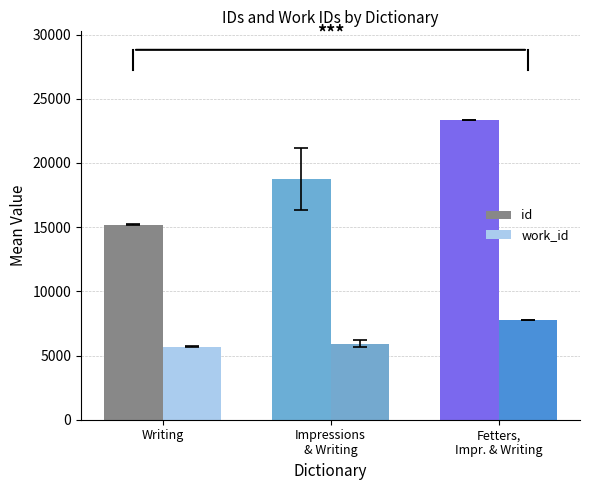

What position from the right is Impressions
& Writing?

2